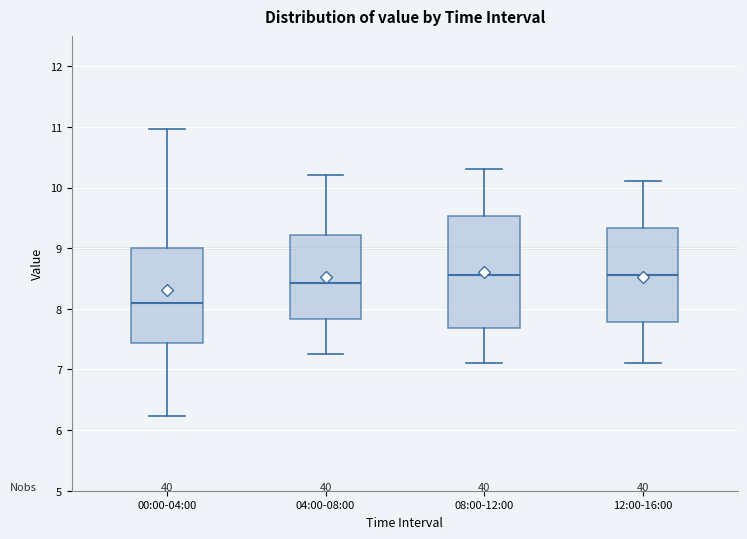

Reading left to right, transcribe this box plot: for each box, give where its median line is, the range the box spans, and where its two whiskers end, as read against the y-axis. The values are not printed on the chart, so give them approximately, as read against the axis.

00:00-04:00: median 8.1, box 7.4 to 9.0, whiskers 6.2 to 11.0
04:00-08:00: median 8.4, box 7.8 to 9.2, whiskers 7.3 to 10.2
08:00-12:00: median 8.6, box 7.7 to 9.5, whiskers 7.1 to 10.3
12:00-16:00: median 8.6, box 7.8 to 9.3, whiskers 7.1 to 10.1